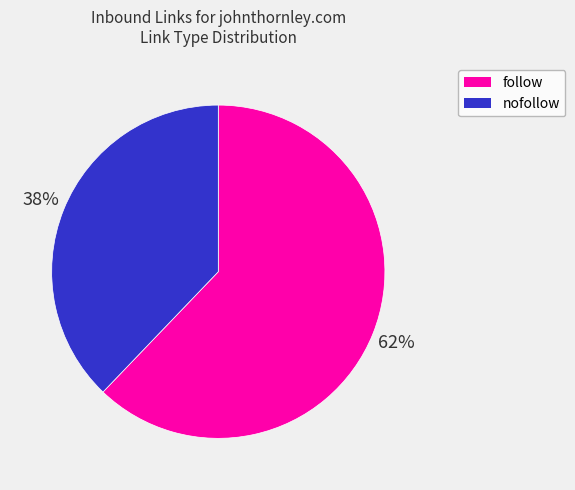

Rank the categories by value from lowest to highest.

nofollow, follow